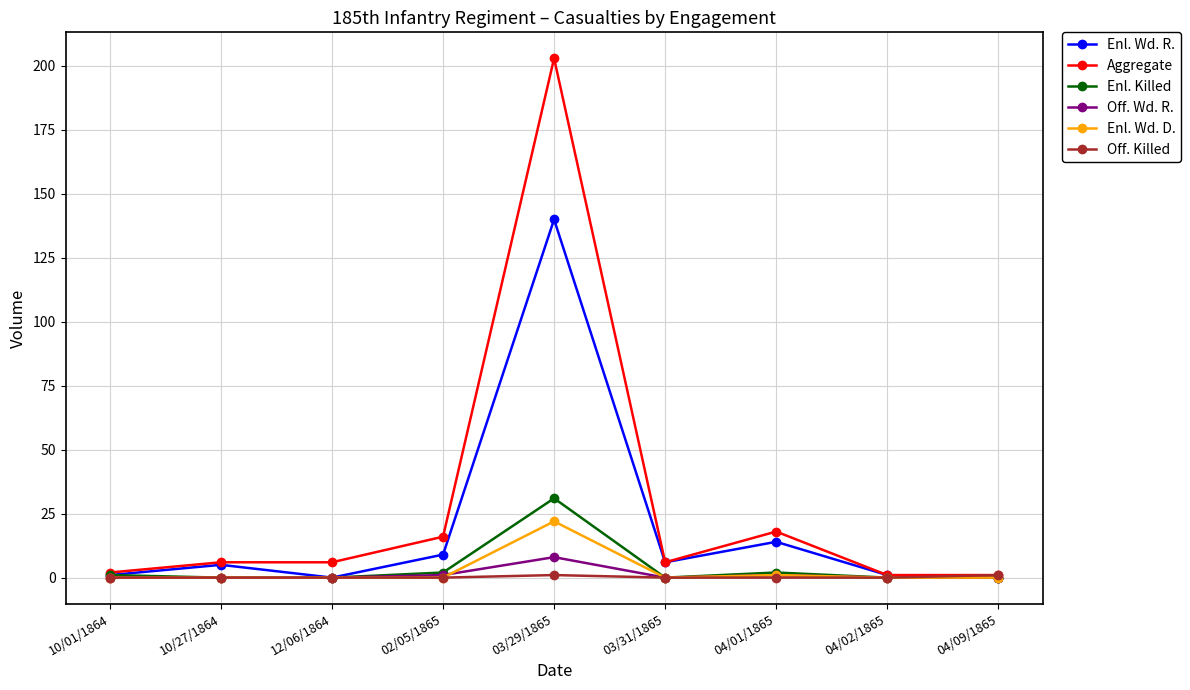

Which series has the widest spread of values?

Aggregate